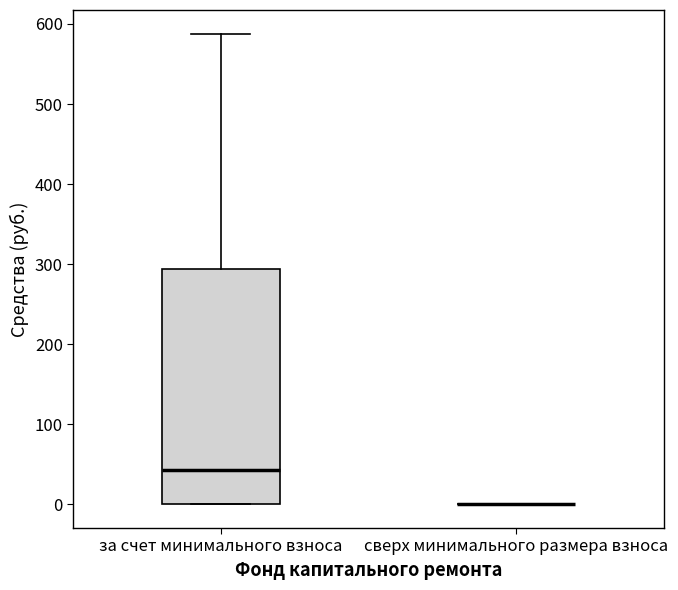

Reading left to right, read every box against the y-axis: the position of its median line, the range the box covers, and the ends of its whiskers. The values are not printed on the chart, so give them approximately, as read against the axis.

за счет минимального взноса: median 40, box 0 to 290, whiskers 0 to 590
сверх минимального размера взноса: box collapsed to a line at 0, whiskers 0 to 0